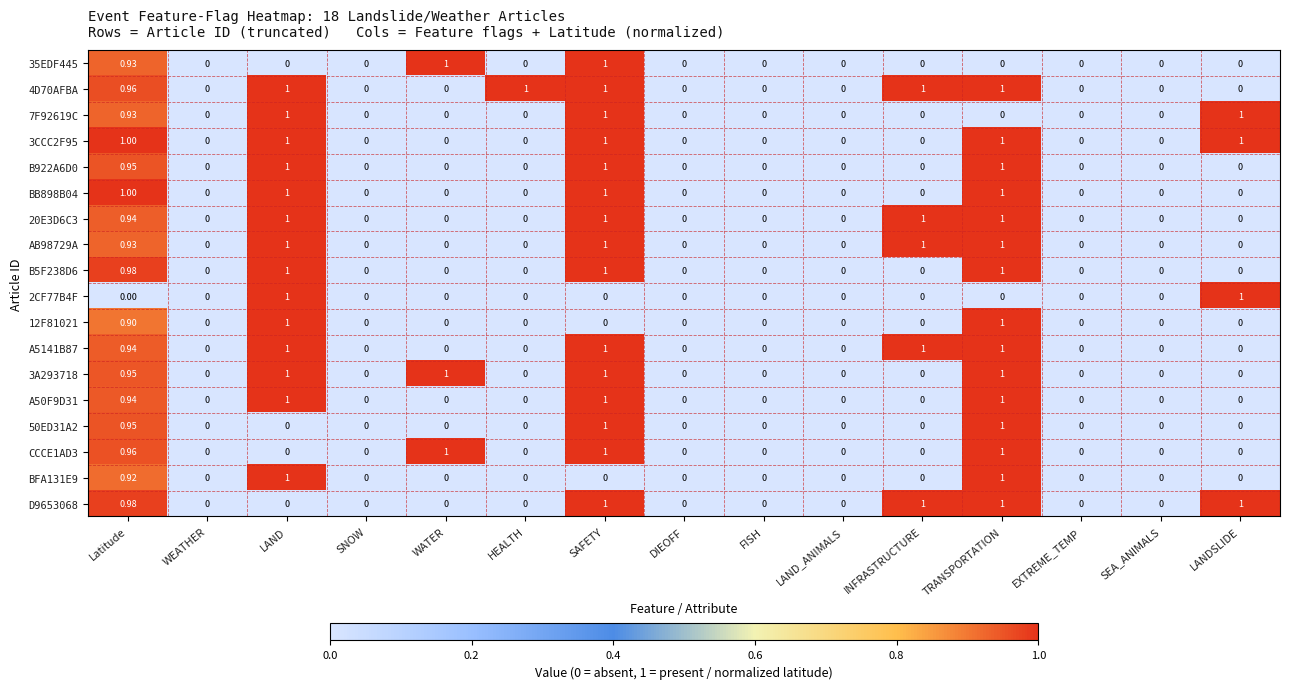

Is the value of 3CCC2F95 at LAND_ANIMALS greater than the value of A50F9D31 at Latitude?

No